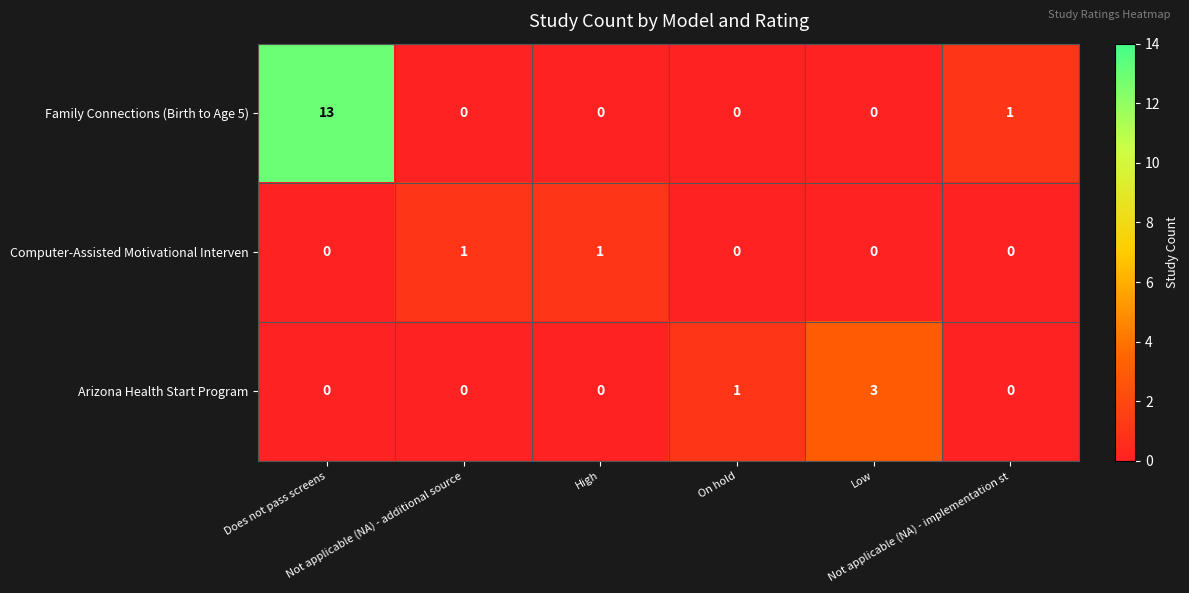

What is the difference between the maximum and minimum values in the Family Connections (Birth to Age 5) series?

13